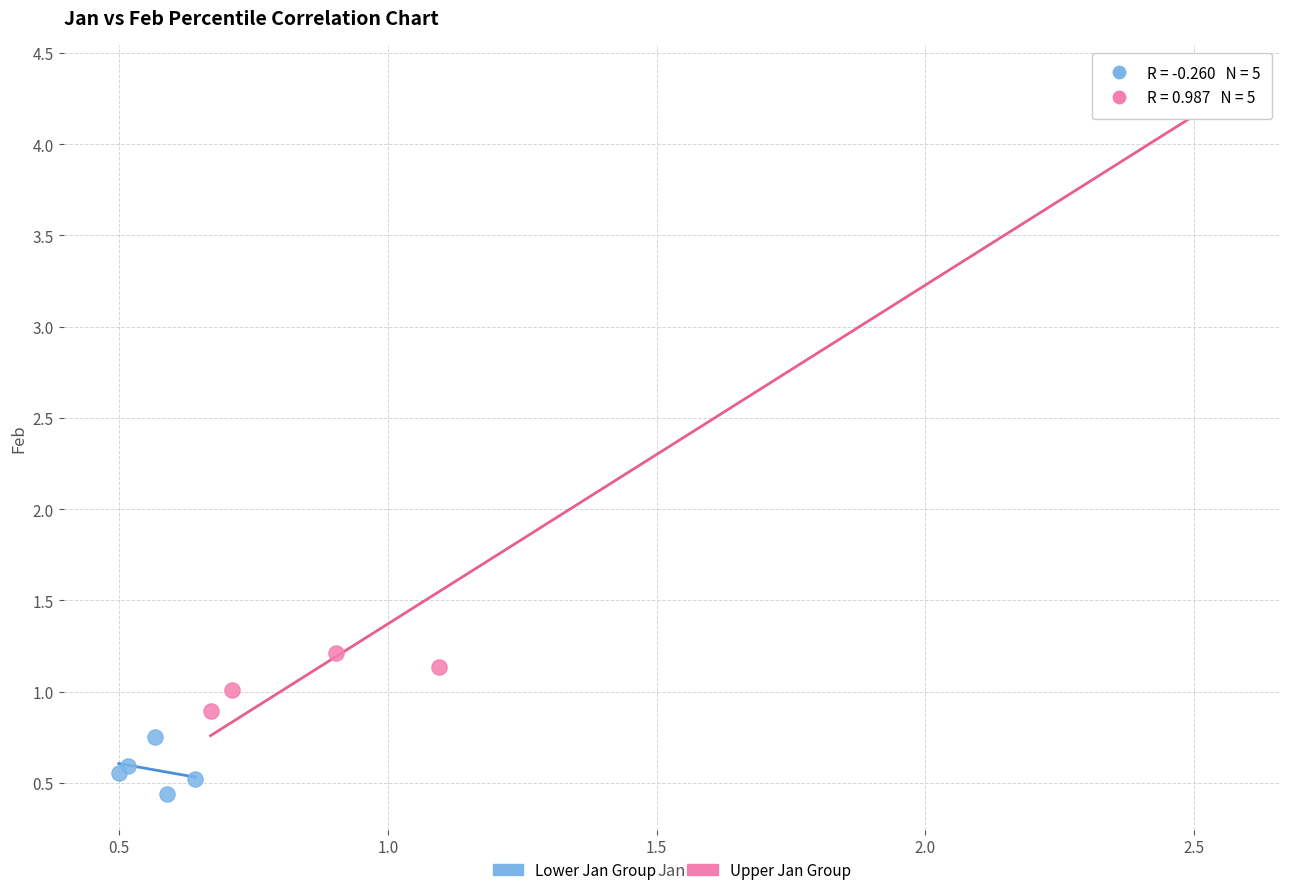

What are all the series names shown in the legend?

Lower Jan Group, Upper Jan Group